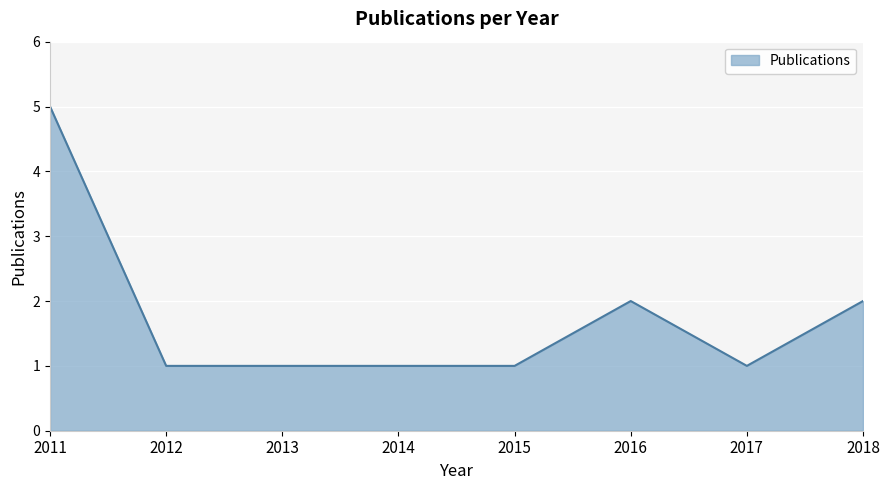

The chart shows a value of 5 at 2011. True or false?

True